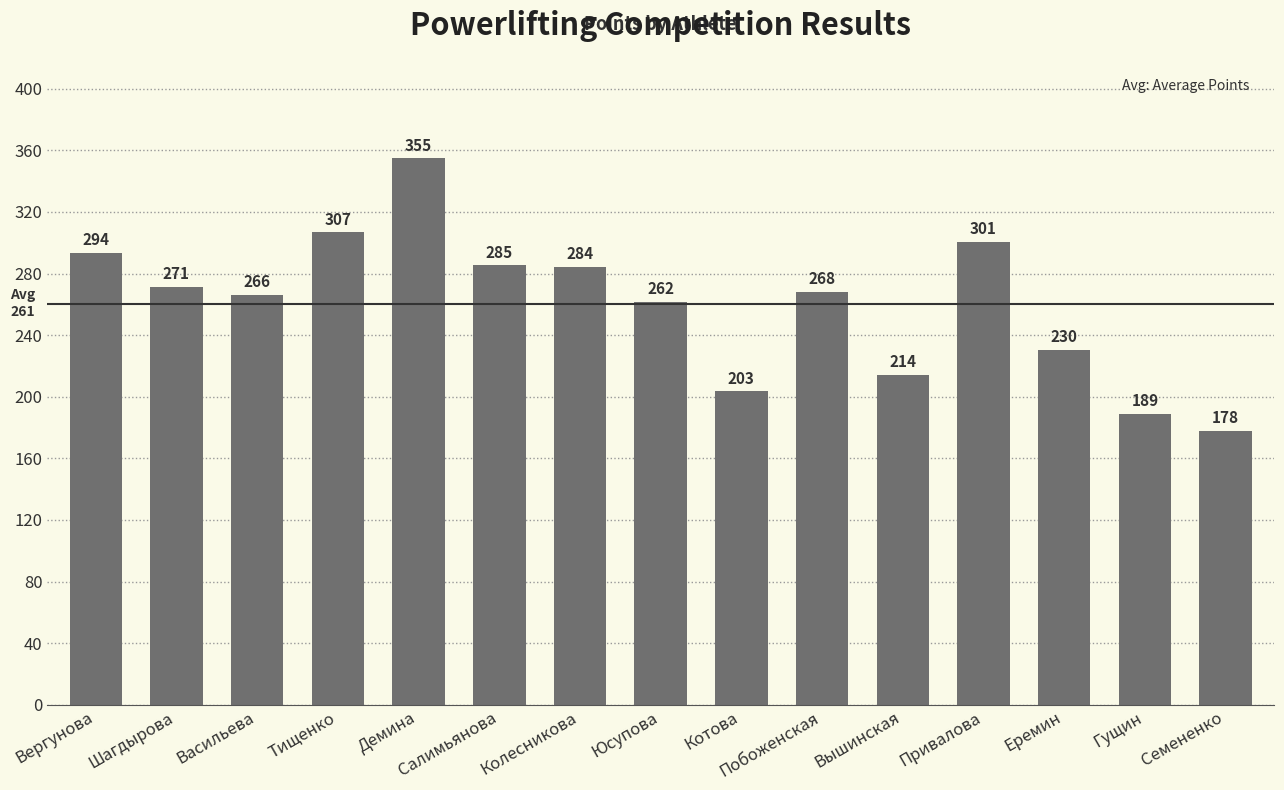

What is the label of the 2nd bar from the right?

Гущин